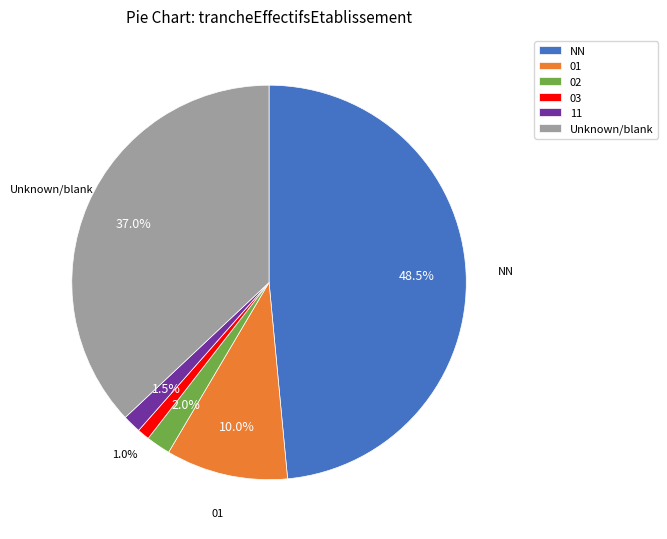

What is the ratio of the value at NN to the value at 02?

24.2